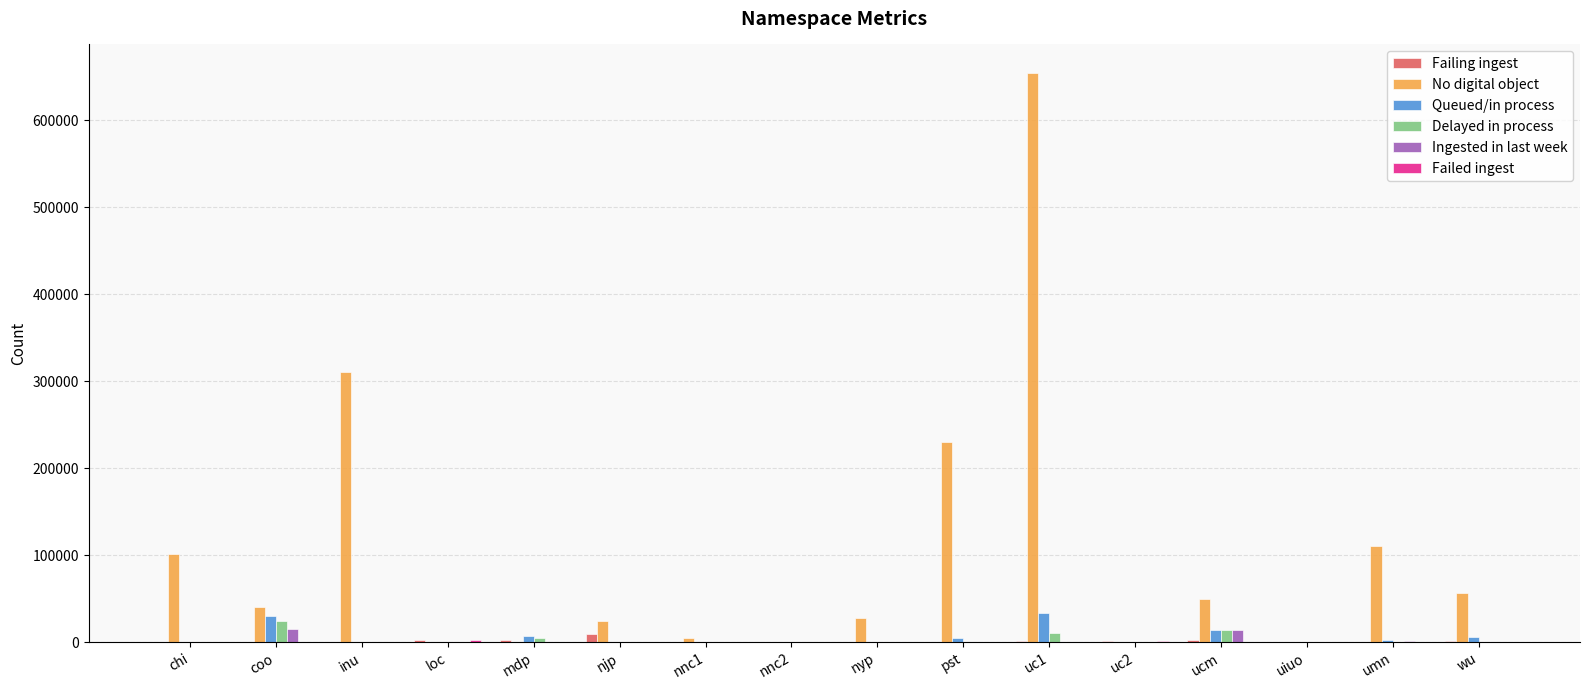

Which series has the widest spread of values?

No digital object